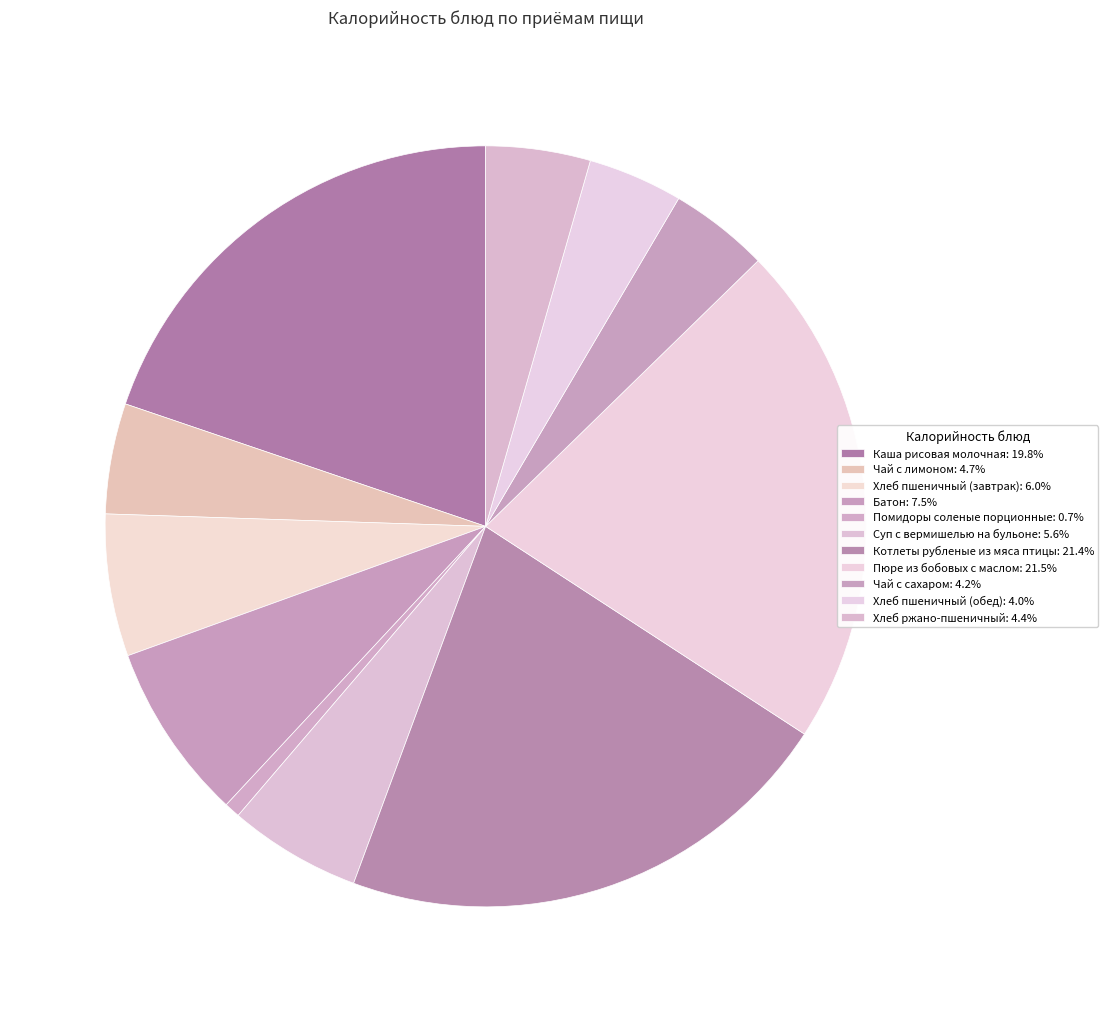

To the nearest percent, what portion does Хлеб пшеничный (завтрак) represent?

6%